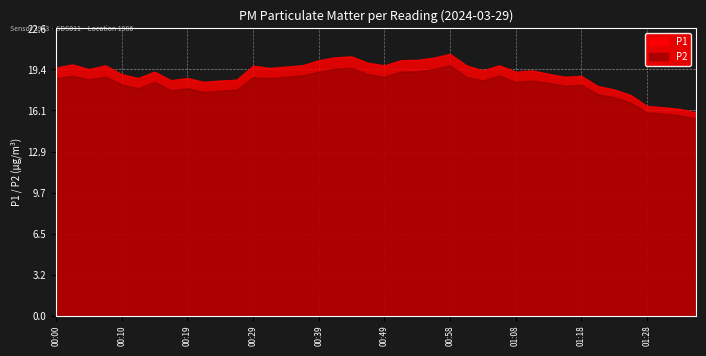

What is the minimum value shown in the chart?

15.5